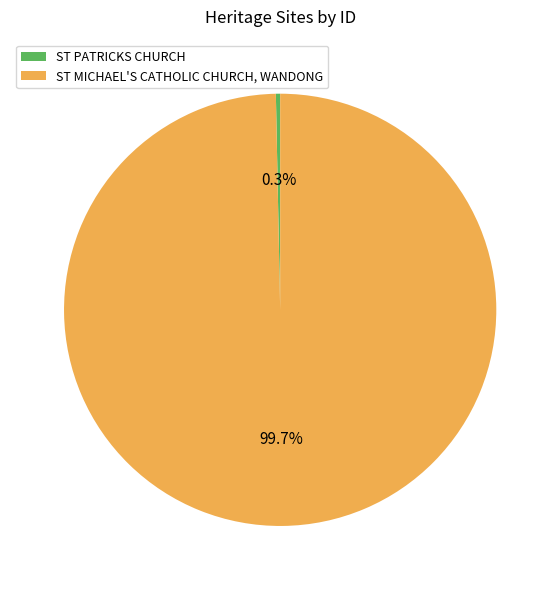

Combined, what portion of the pie is ST MICHAEL'S CATHOLIC CHURCH, WANDONG and ST PATRICKS CHURCH?

100.0%